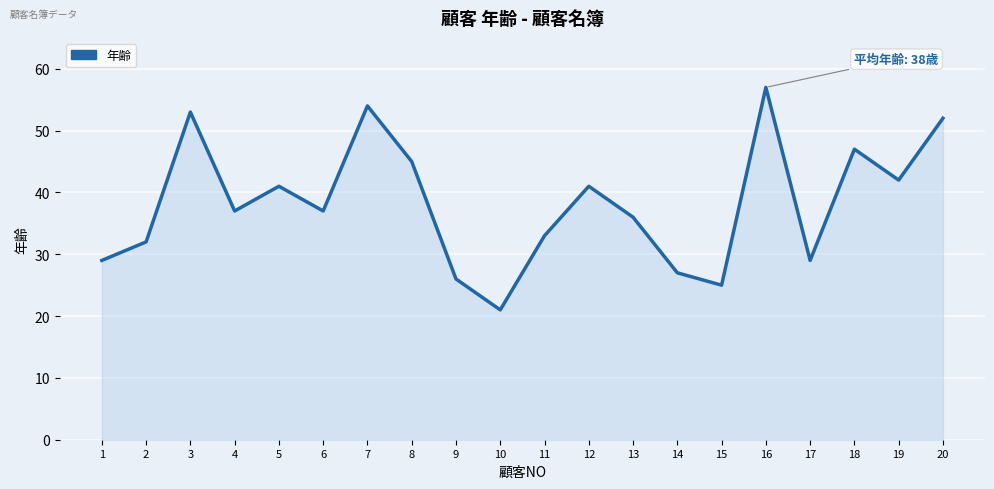

What value does the data have at 17?

29